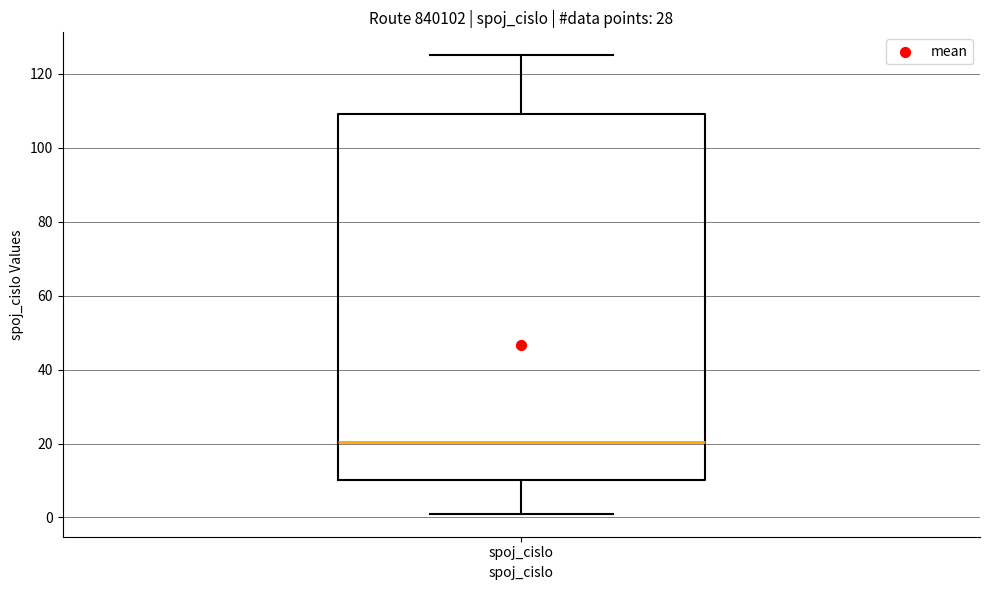

Transcribe this box plot: give where the median line is, the range the box spans, and where the two whiskers end, as read against the y-axis. The values are not printed on the chart, so give them approximately, as read against the axis.

median 20, box 10 to 110, whiskers 2 to 126